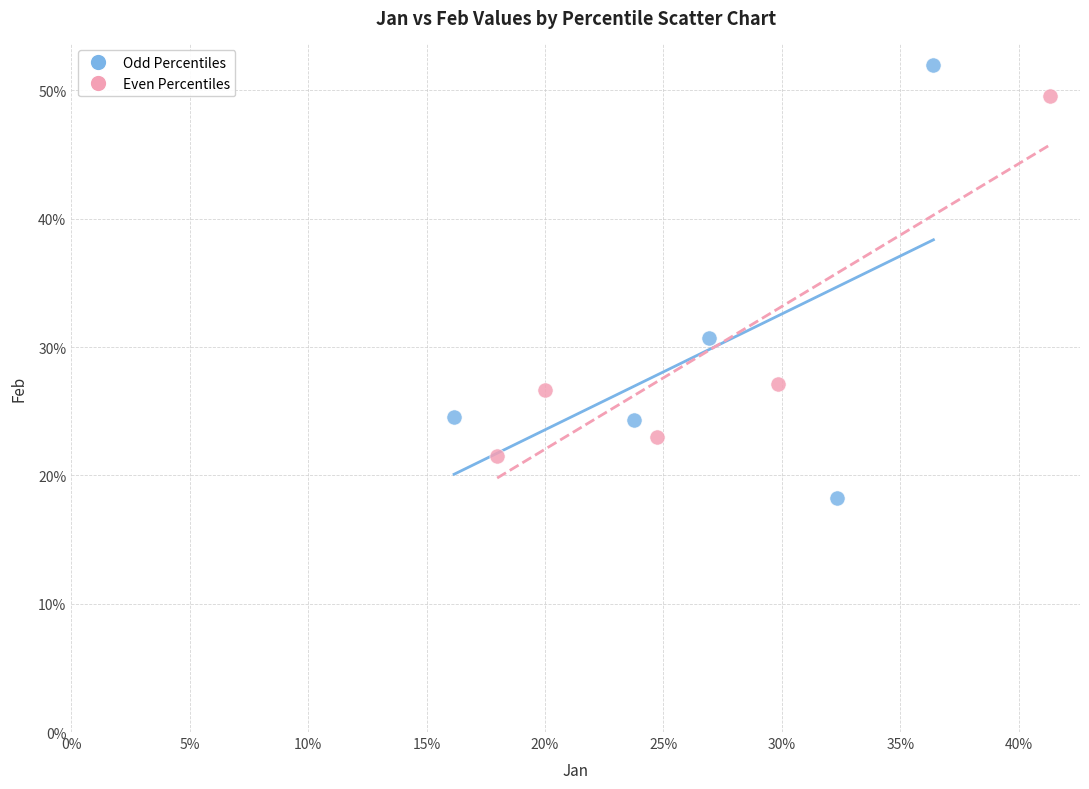

Which series reaches the minimum Y coordinate?

Odd Percentiles